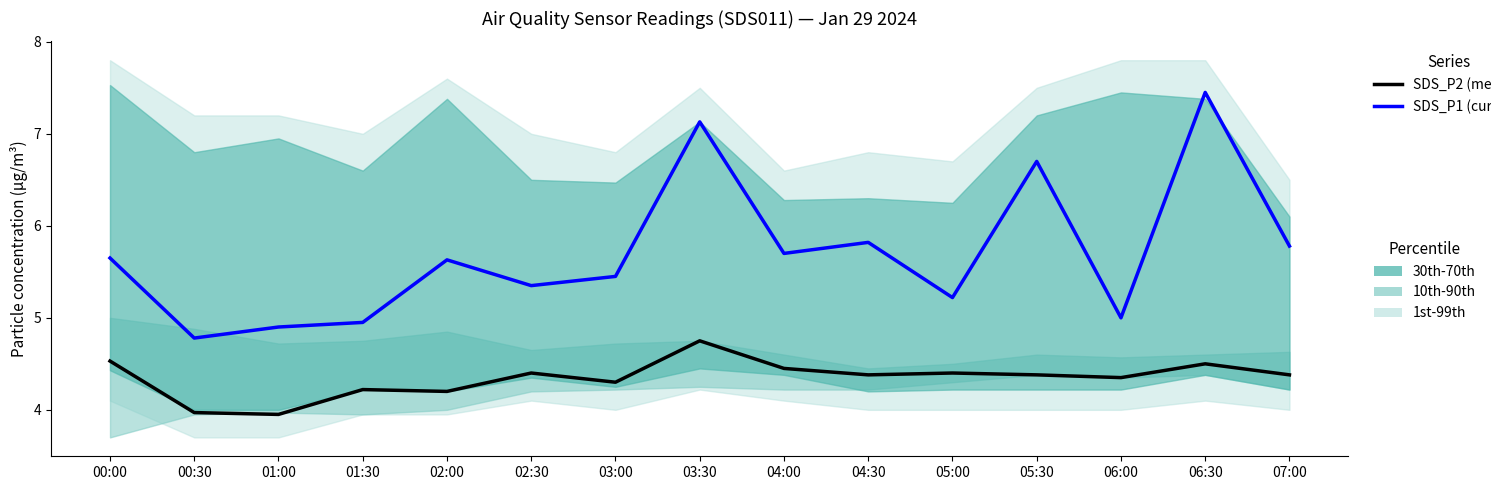

Count the number of categories in the chart.

15